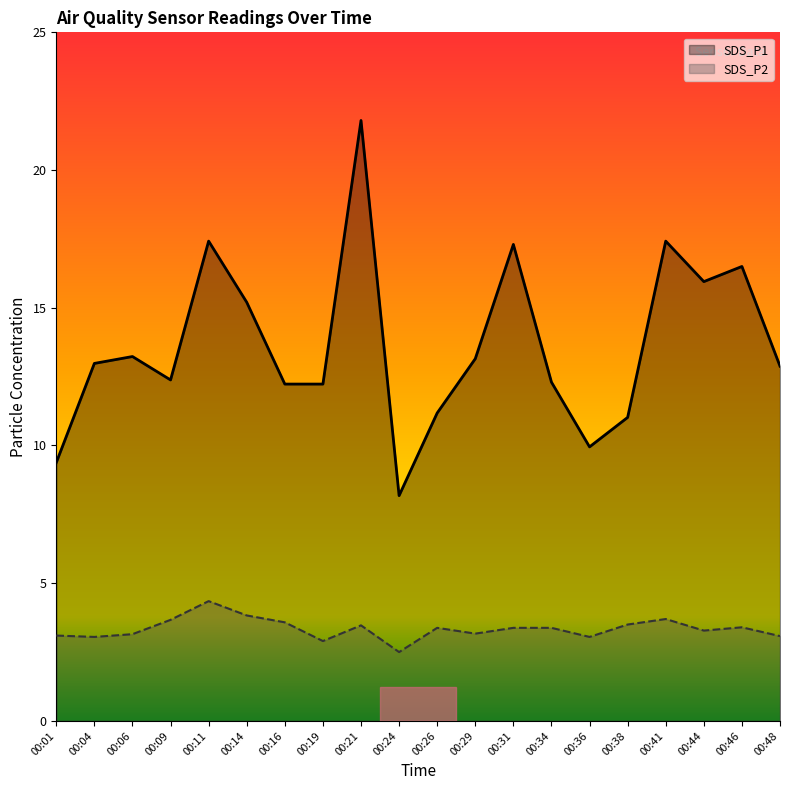

What is the approximate value of SDS_P2 at 00:14?

3.8